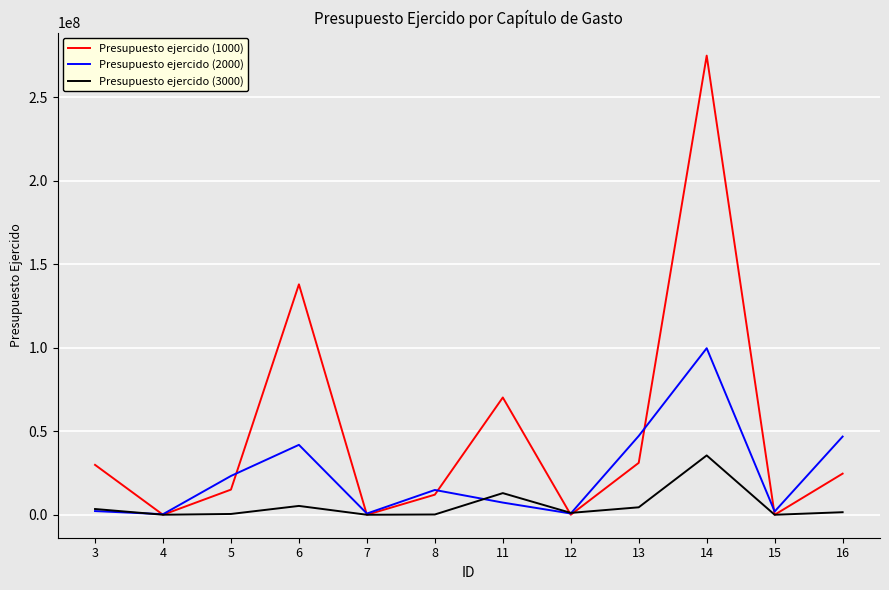

The value of Presupuesto ejercido (1000) at 5 is 15065507.3. True or false?

True